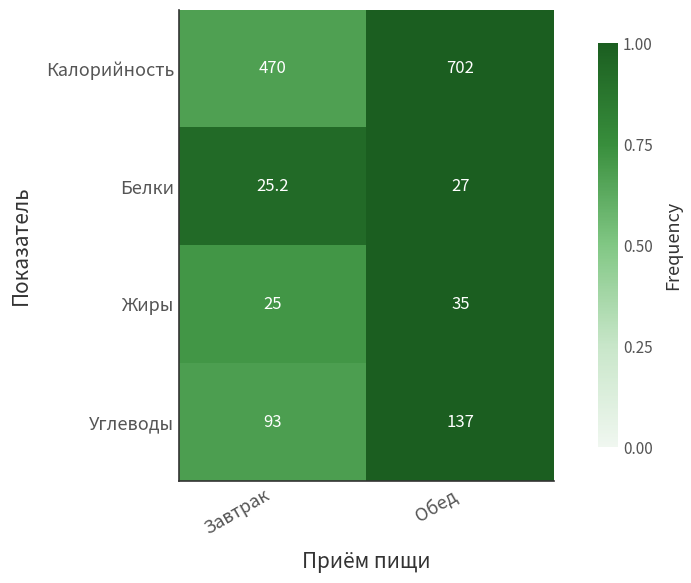

Is it true that Калорийность equals 470.0 at Завтрак?

True